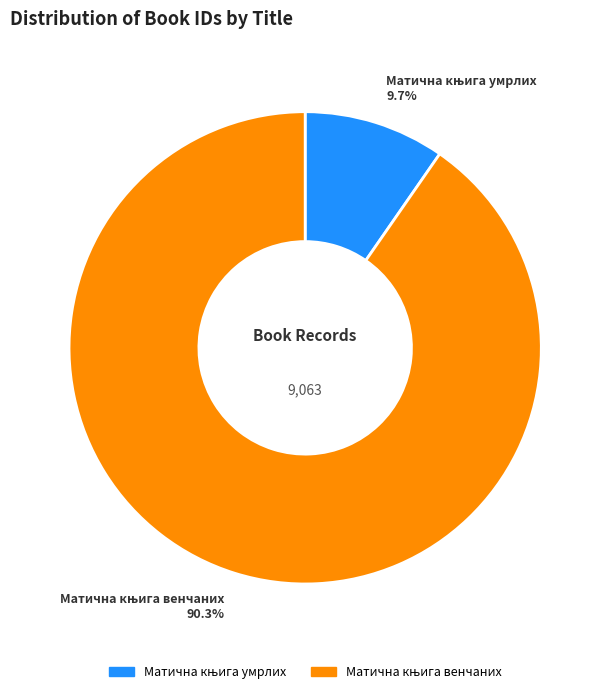

Is there a majority slice in this chart?

Yes